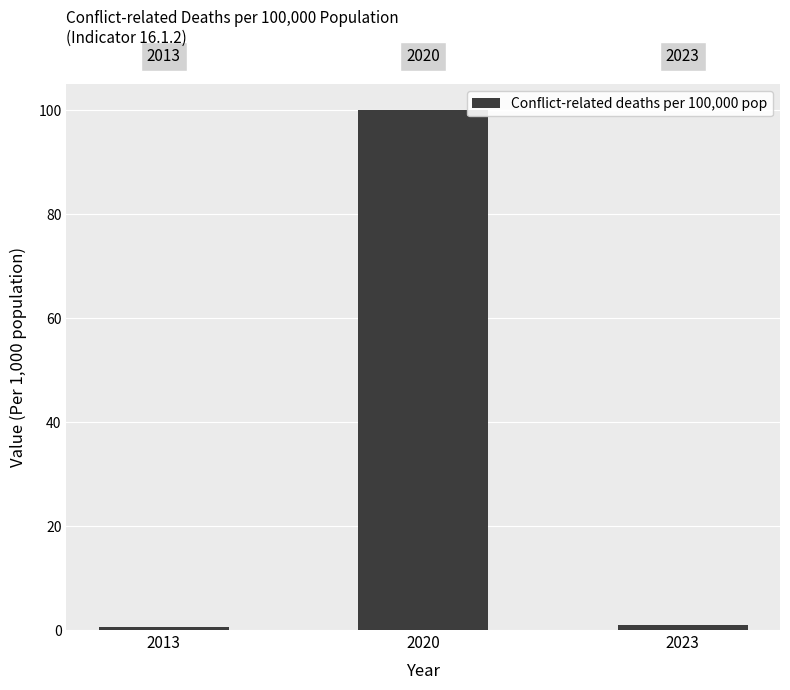

How many distinct data groups are displayed?

1